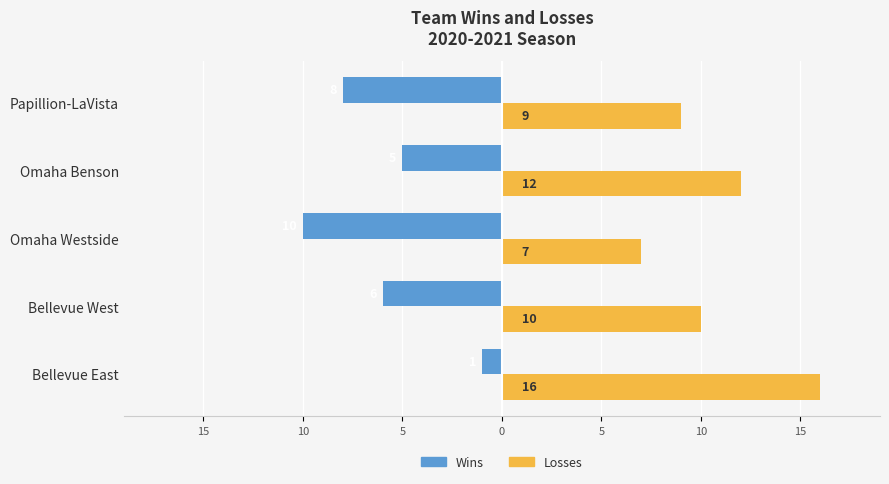

What are all the series names shown in the legend?

Wins, Losses